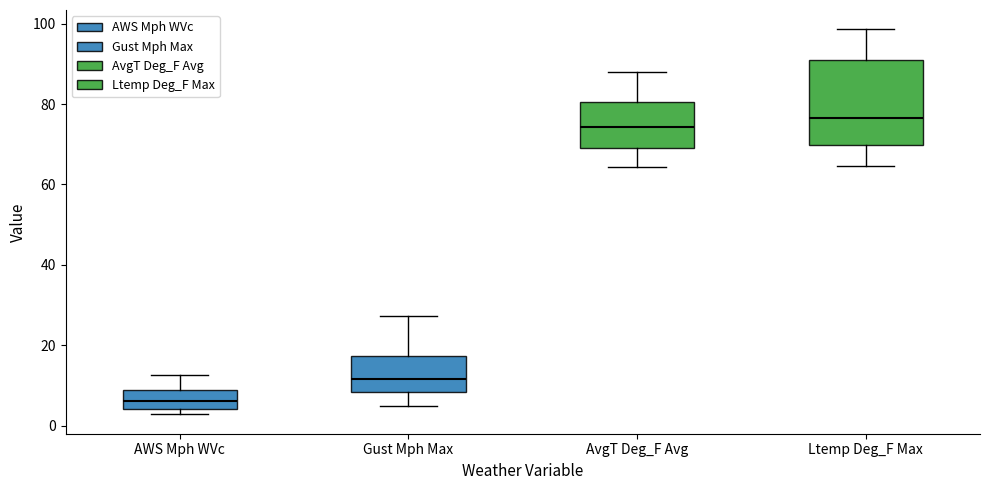

Which box's median line is the lowest?

AWS Mph WVc